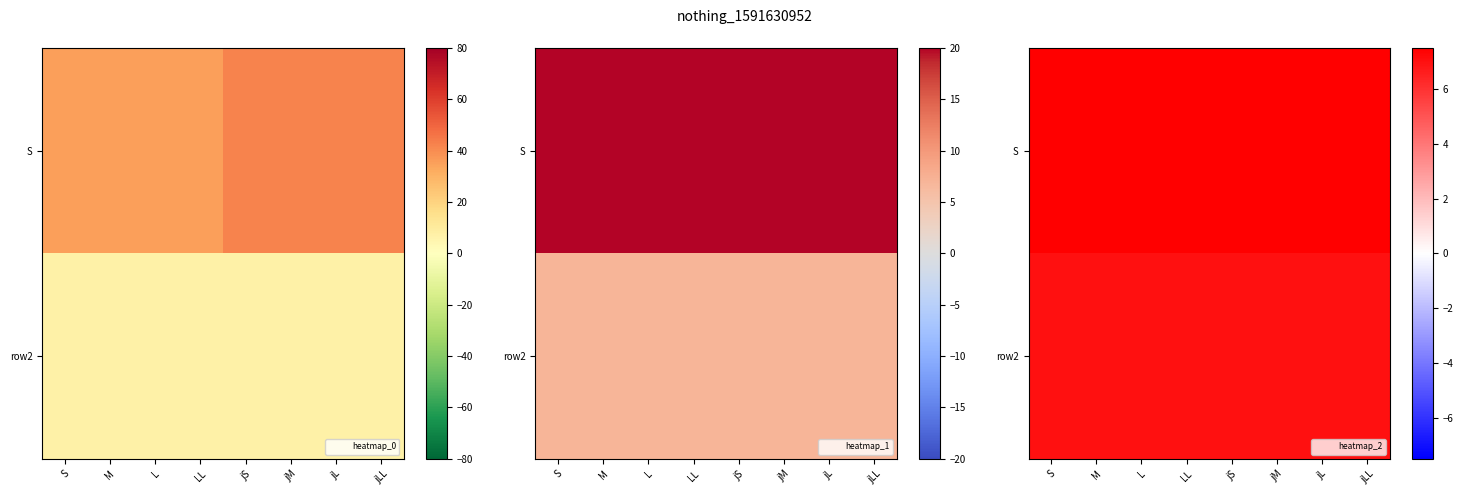

At how many categories does at least one series exceed 24?

8